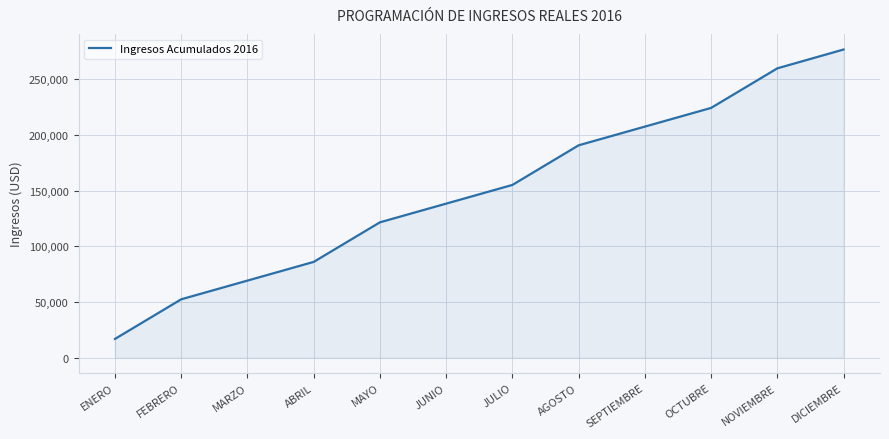

What is the average value?

149948.1